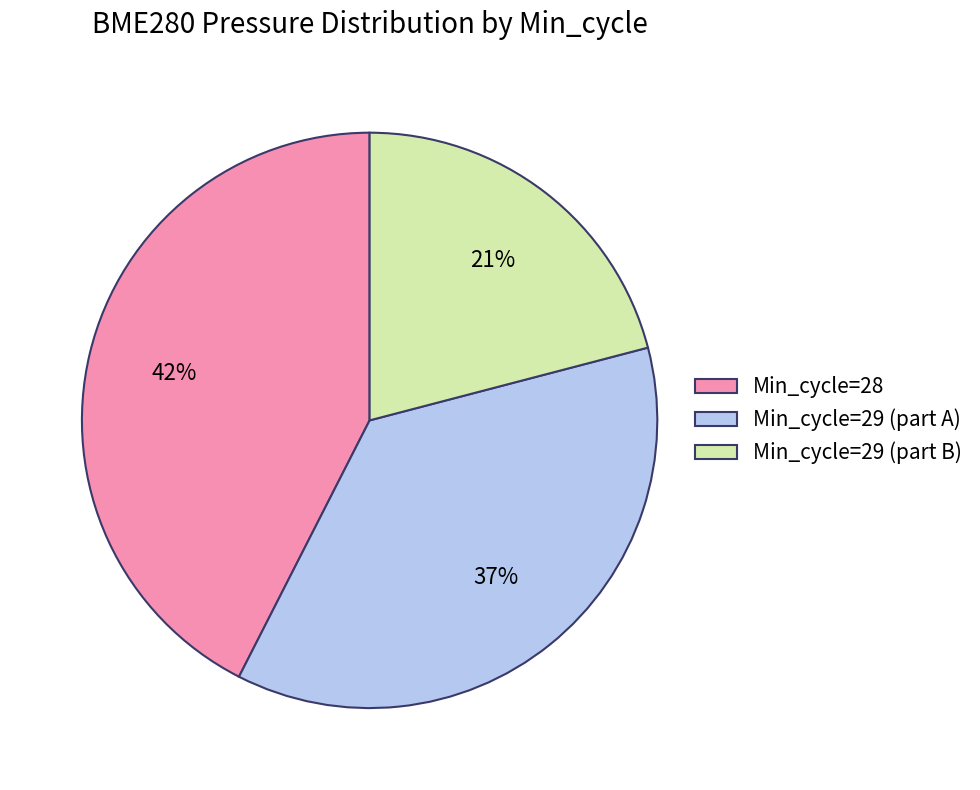

How many slices are in this pie chart?

3